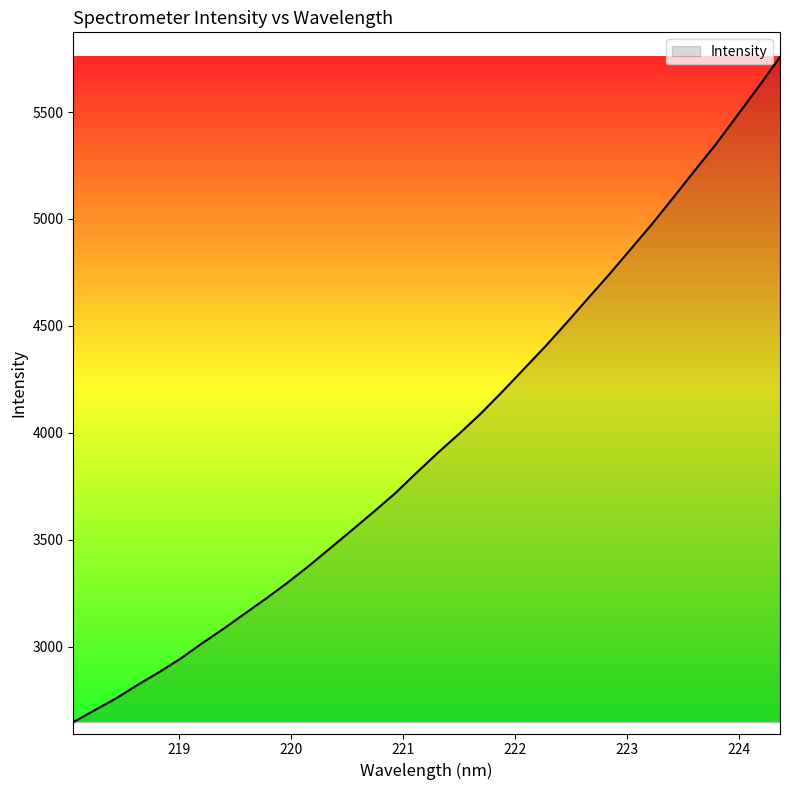

What is the greatest value displayed?

5757.3